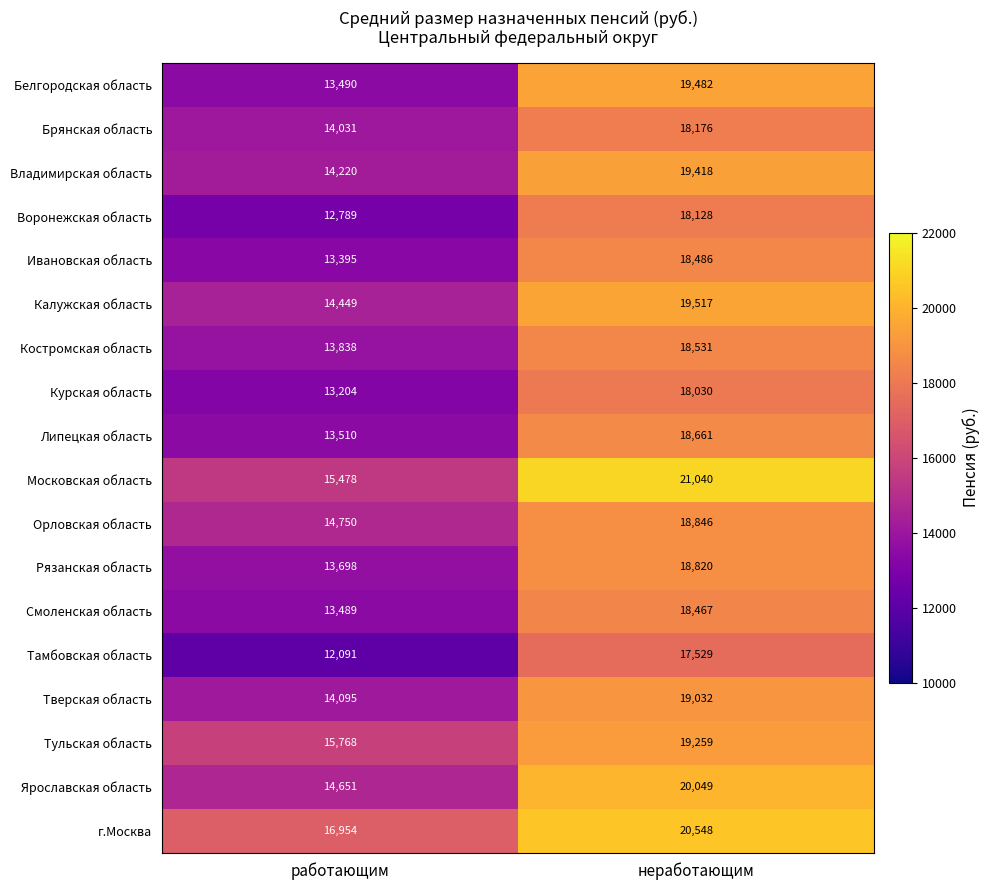

List the series in order of their peak value, lowest first.

Тамбовская область, Курская область, Воронежская область, Брянская область, Смоленская область, Ивановская область, Костромская область, Липецкая область, Рязанская область, Орловская область, Тверская область, Тульская область, Владимирская область, Белгородская область, Калужская область, Ярославская область, г.Москва, Московская область